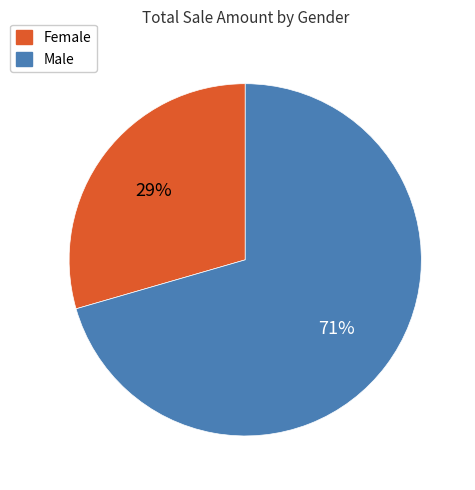

Is there any slice that represents more than half of the pie?

Yes